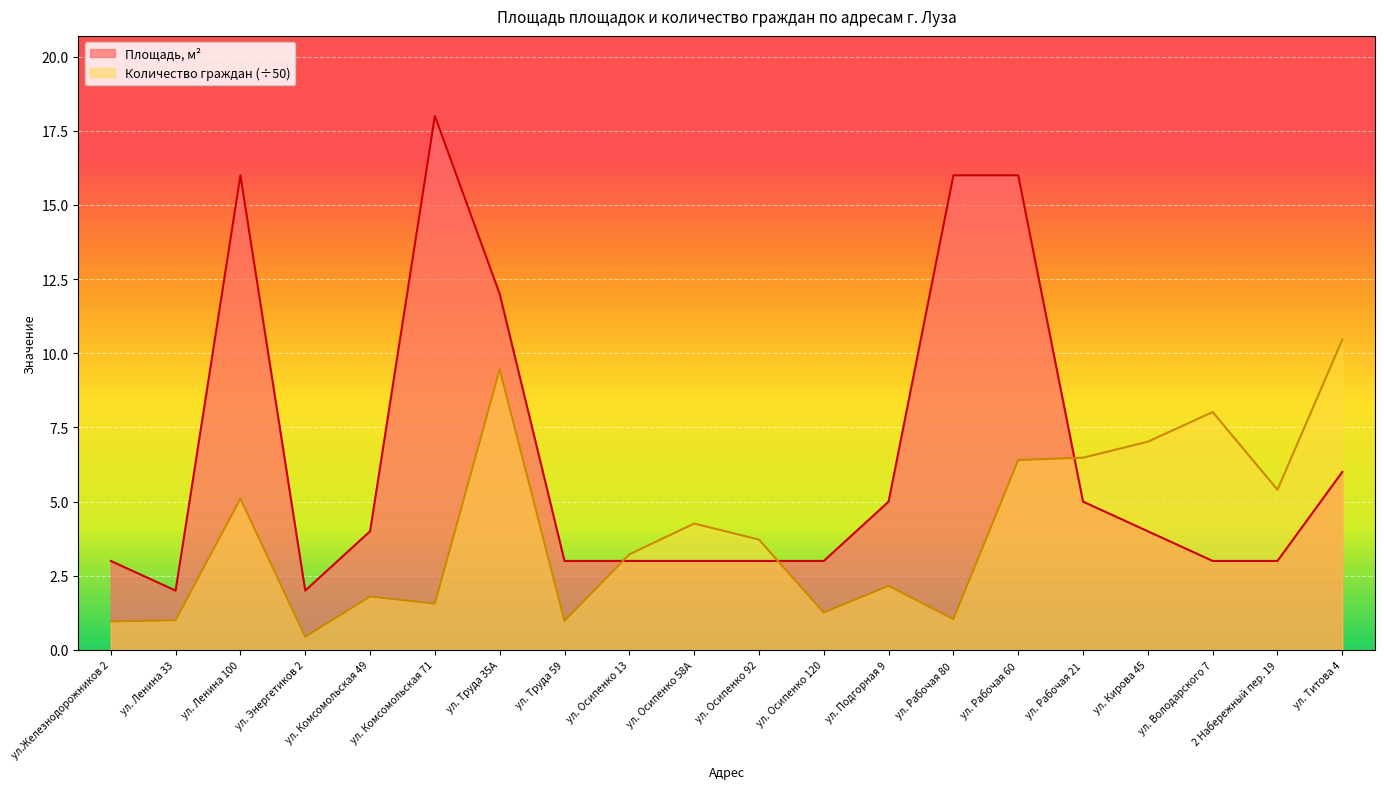

At which label does Площадь, м2 reach its peak?

ул. Комсомольская 71